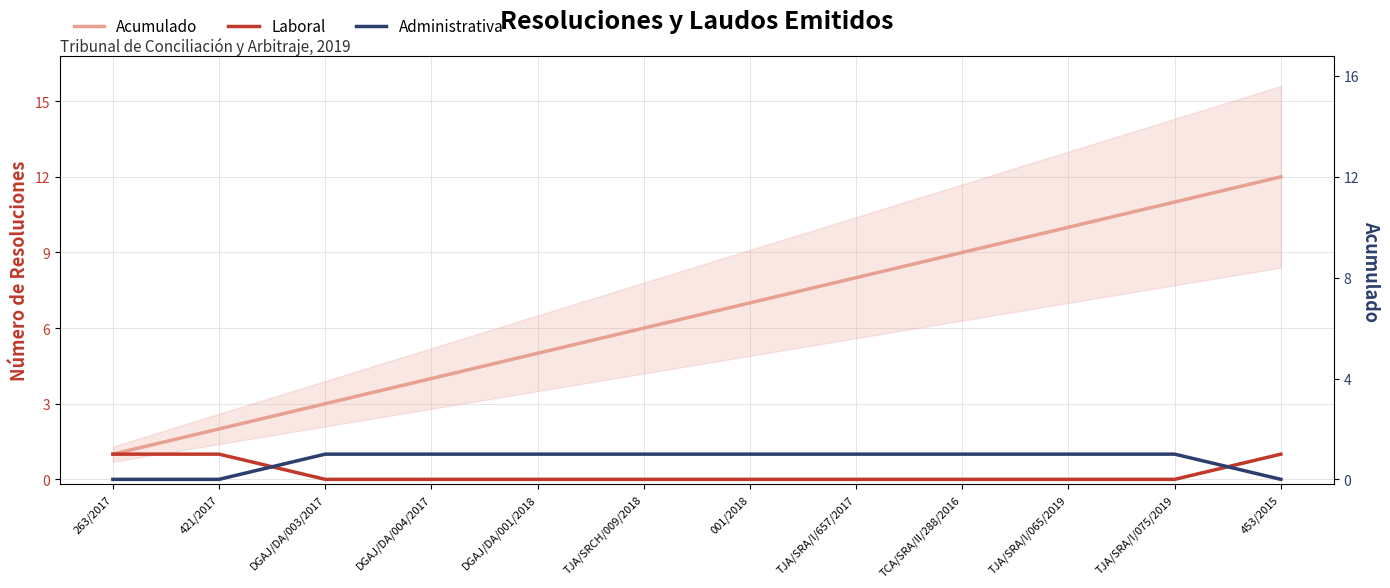

True or false: Acumulado and Administrativa cross at least once.

False